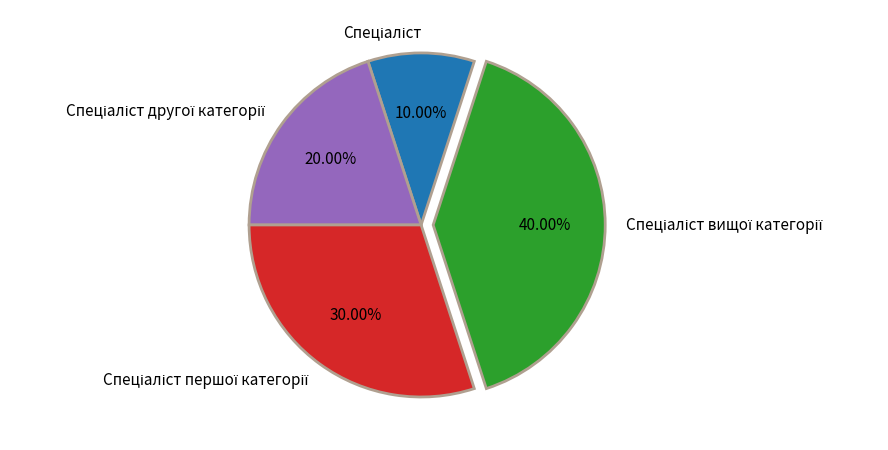

Is there any slice that represents more than half of the pie?

No